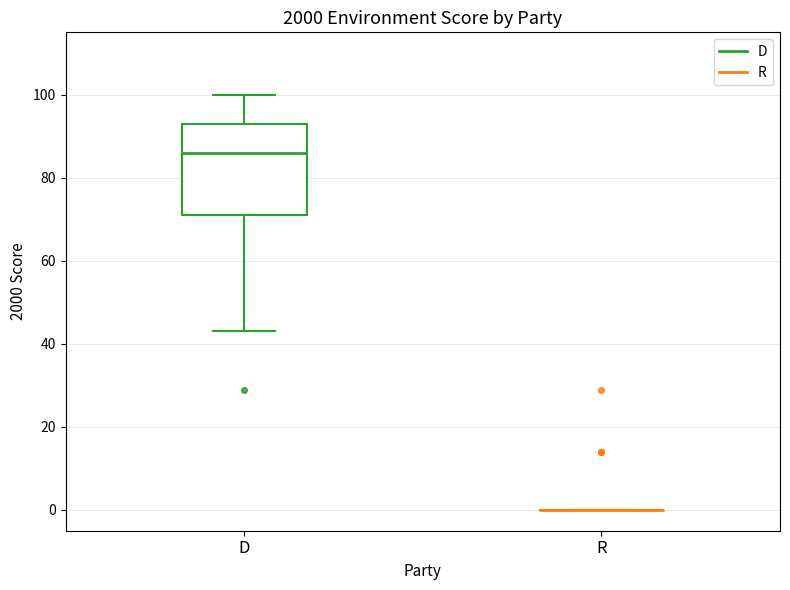

Reading left to right, read every box against the y-axis: the position of its median line, the range the box covers, and the ends of its whiskers. The values are not printed on the chart, so give them approximately, as read against the axis.

D: median 86, box 72 to 94, whiskers 44 to 100
R: box collapsed to a line at 0, whiskers 0 to 0